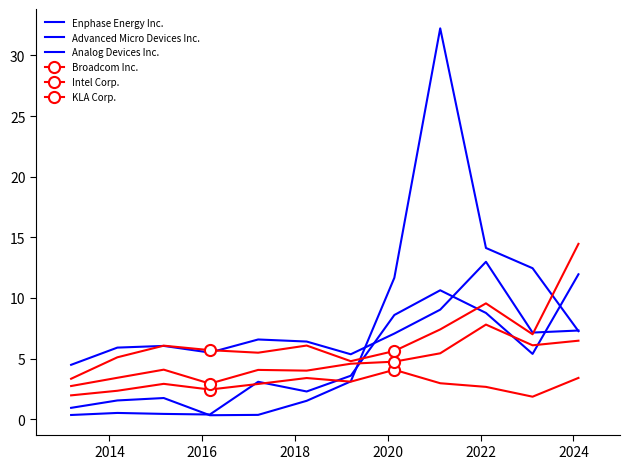

Reading left to right, transcribe all the data shown in this chart.

Enphase Energy Inc.: 0.9	1.5	1.7	0.3	0.3	1.5	3.1	11.7	32.2	14.1	12.4	7.3
Advanced Micro Devices Inc.: 0.3	0.5	0.4	0.4	3.1	2.3	3.6	8.6	10.6	8.8	5.4	11.9
Analog Devices Inc.: 4.5	5.9	6.0	5.5	6.6	6.4	5.3	7.1	9.0	13.0	7.1	7.3
Broadcom Inc.: 3.3	5.1	6.1	5.7	5.5	6.1	4.8	5.6	7.4	9.6	7.0	14.5
Intel Corp.: 2.0	2.3	2.9	2.4	2.9	3.4	3.1	4.1	3.0	2.7	1.9	3.4
KLA Corp.: 2.7	3.4	4.1	2.9	4.1	4.0	4.6	4.7	5.4	7.8	6.1	6.5